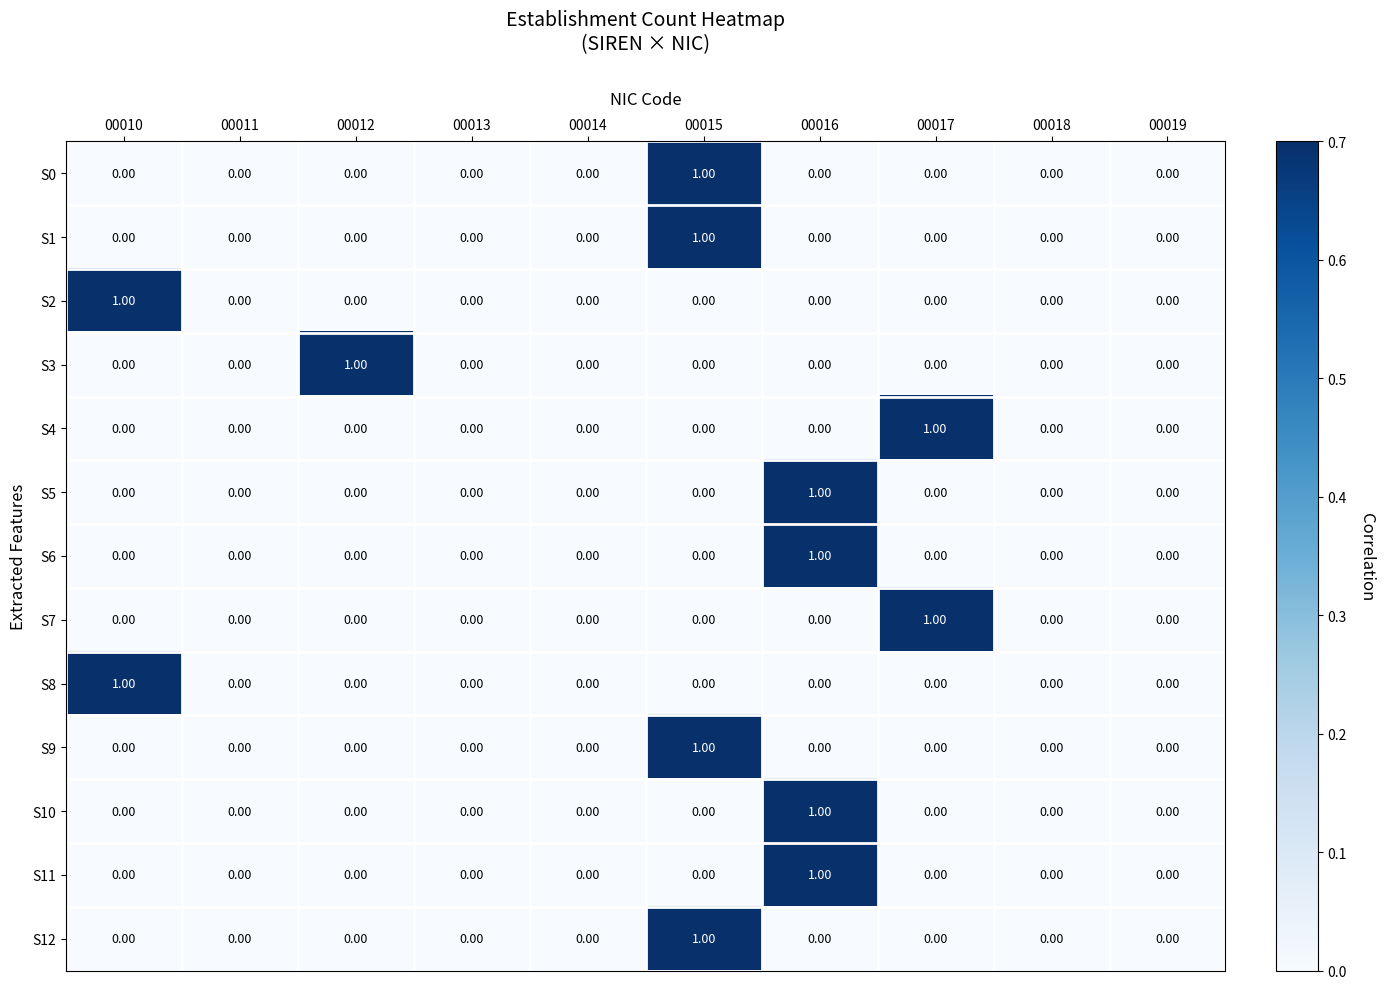

List the series in order of their peak value, lowest first.

S0, S1, S2, S3, S4, S5, S6, S7, S8, S9, S10, S11, S12